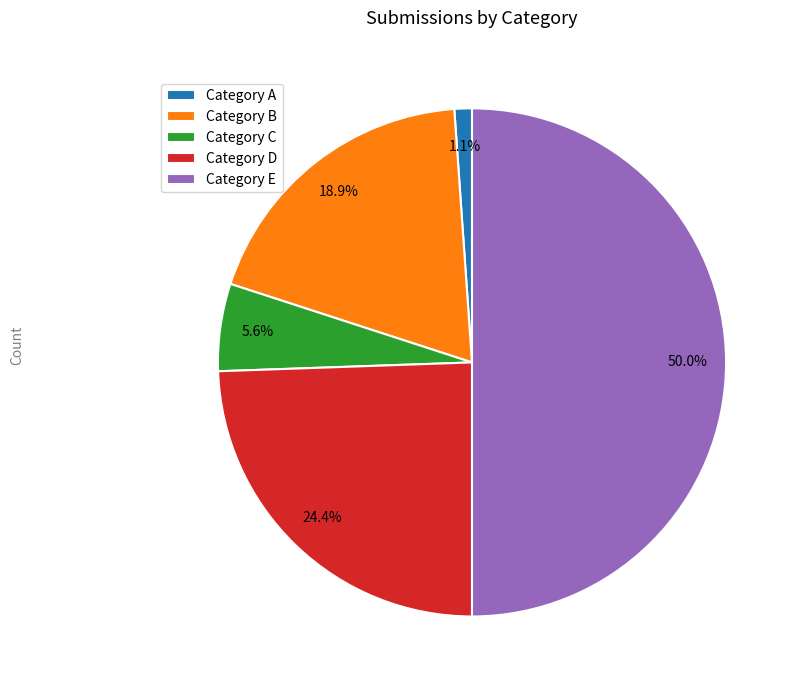

What percentage do Category E and Category C together represent?

55.6%